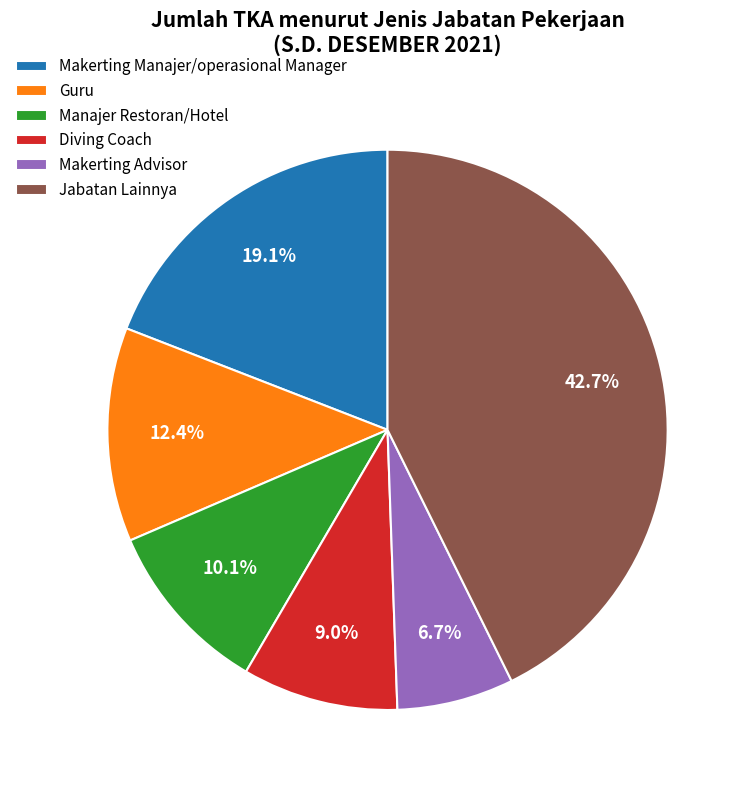

Which slice is the largest?

Jabatan Lainnya